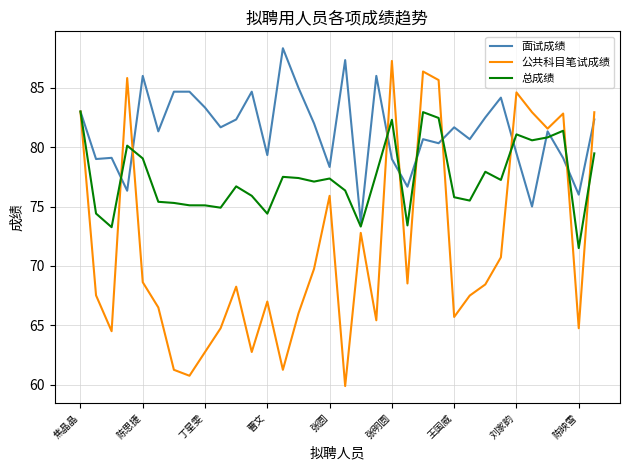

What is the highest value of the 总成绩 series?

83.0